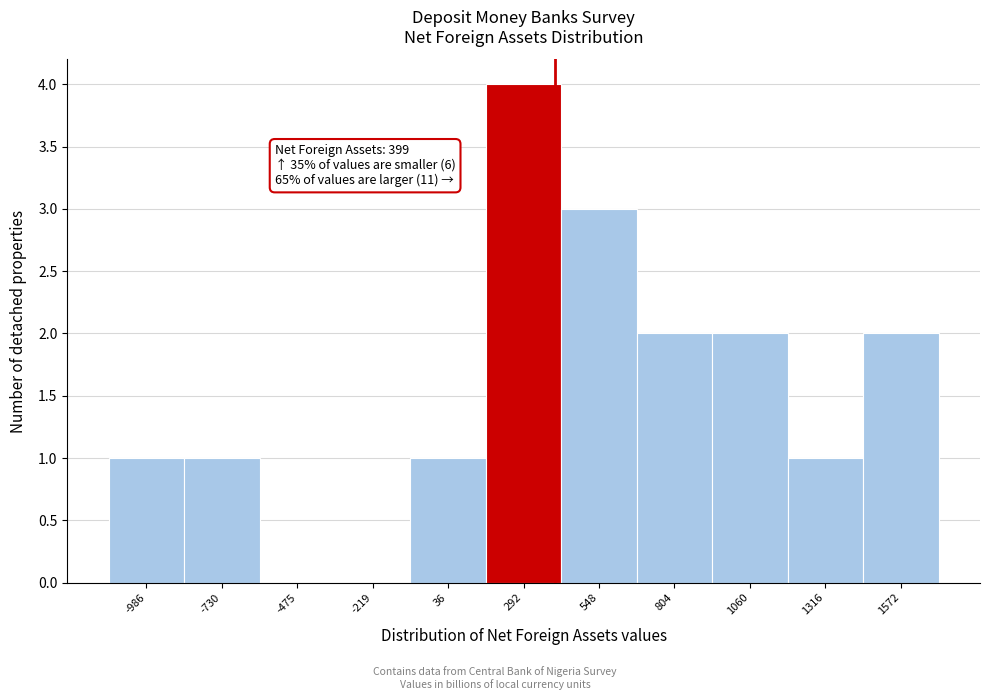

Over which range of the x-axis is the bar tallest?

150 to 400